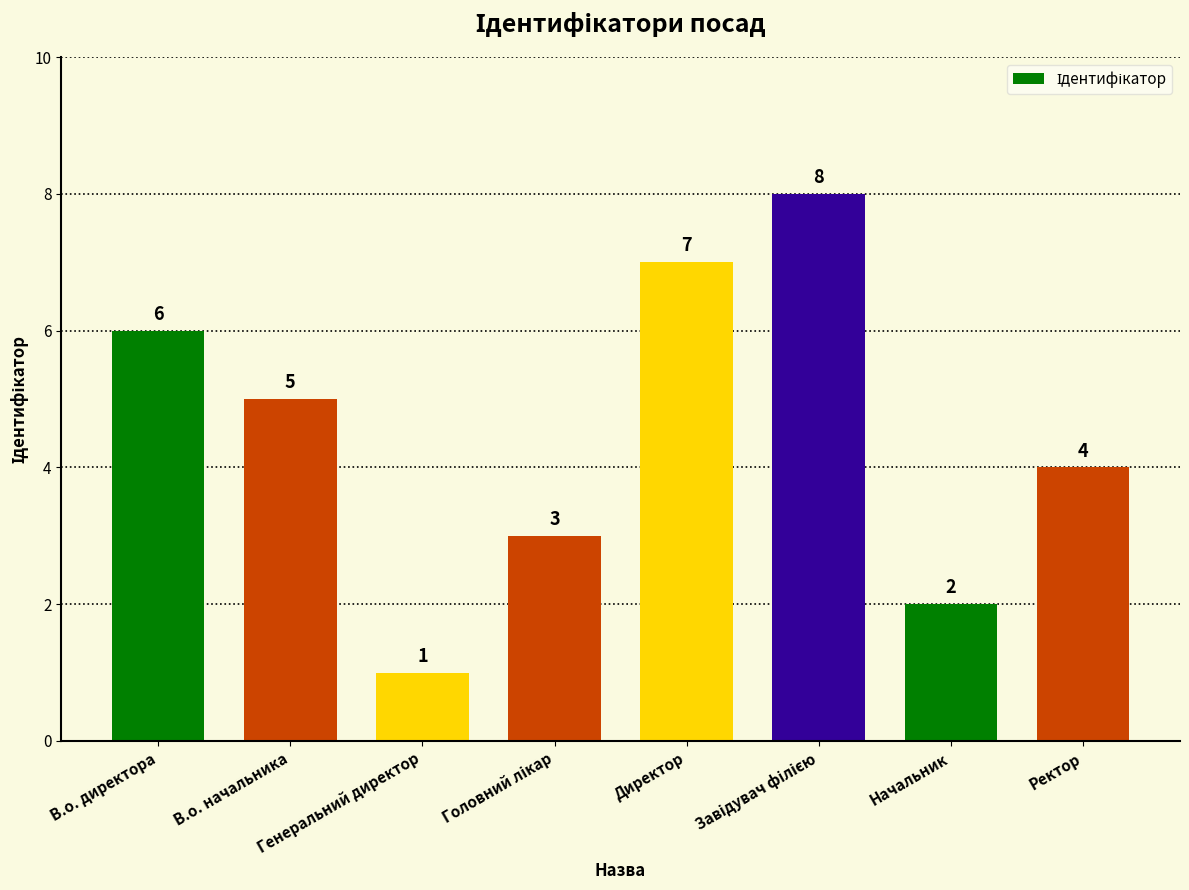

What is the difference between the maximum and minimum values?

7